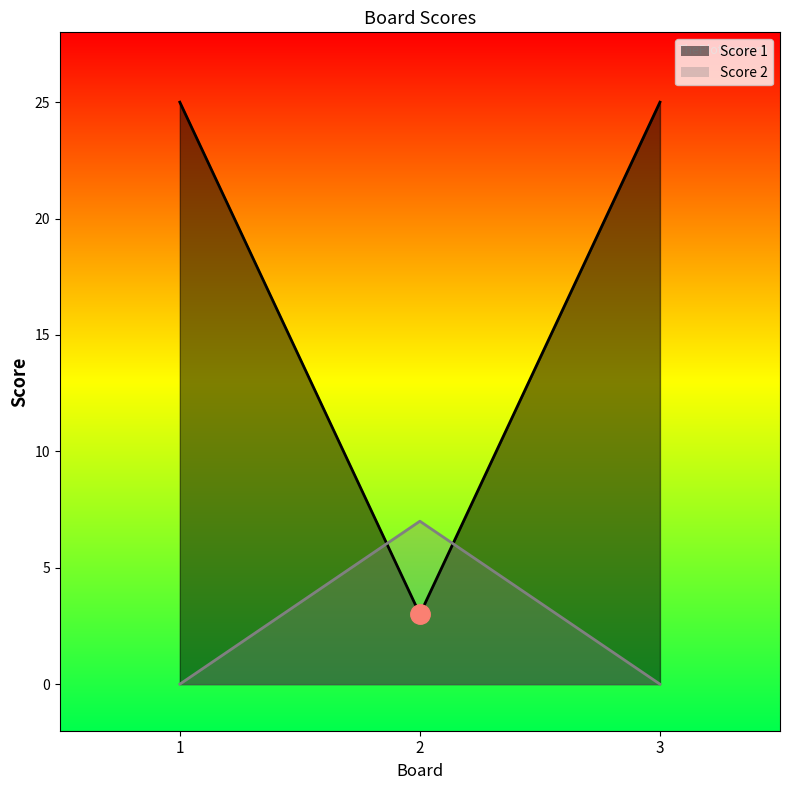

Is it true that Score 1 equals 25 at 1?

True